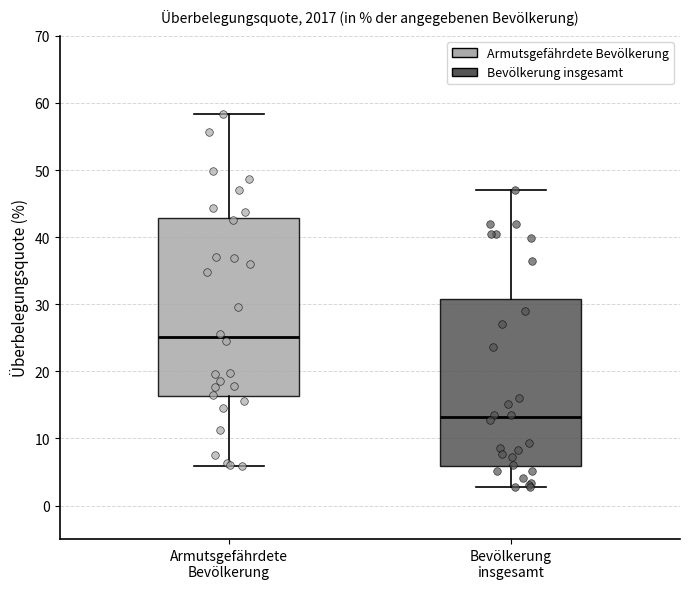

Which box's median line is the highest?

Armutsgefährdete Bevölkerung